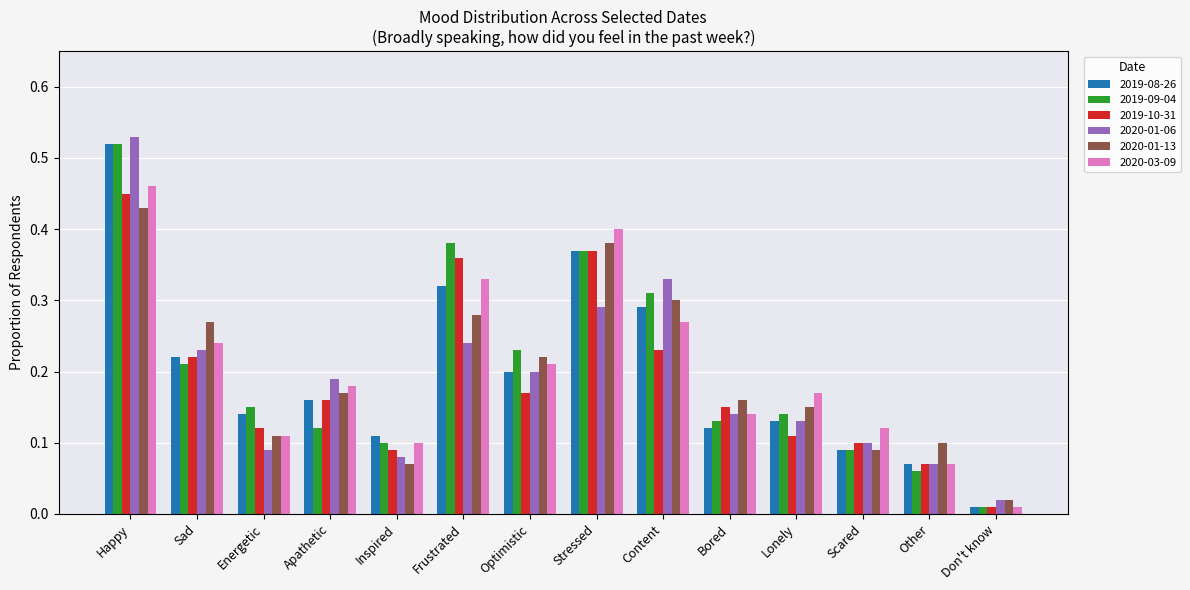

What is the label of the 9th bar from the left?

Content